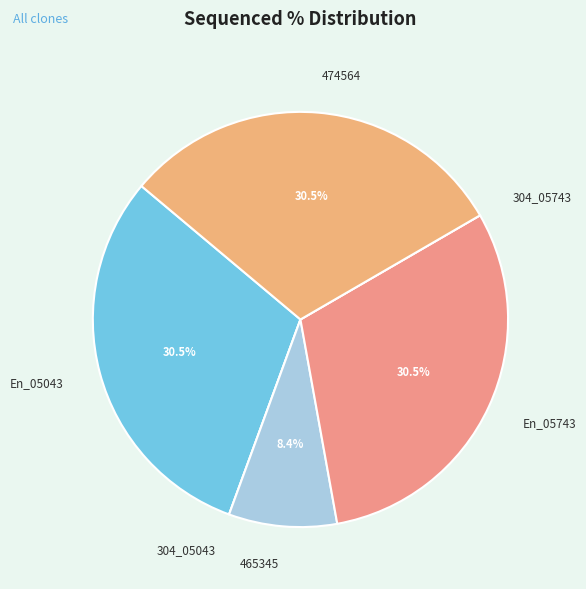

Approximately how many times larger is the value at 474564 compared to En_05043?

1.0